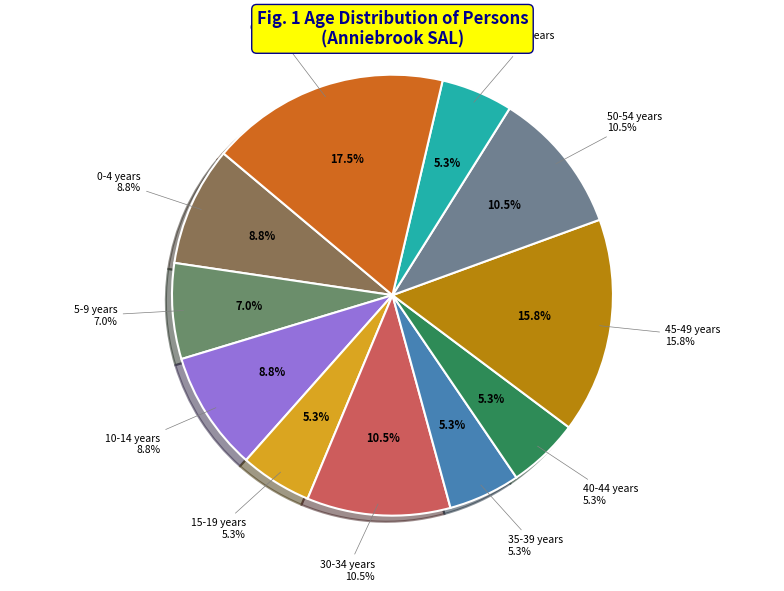

What is the change in value from 20-24 years to 50-54 years?

+6